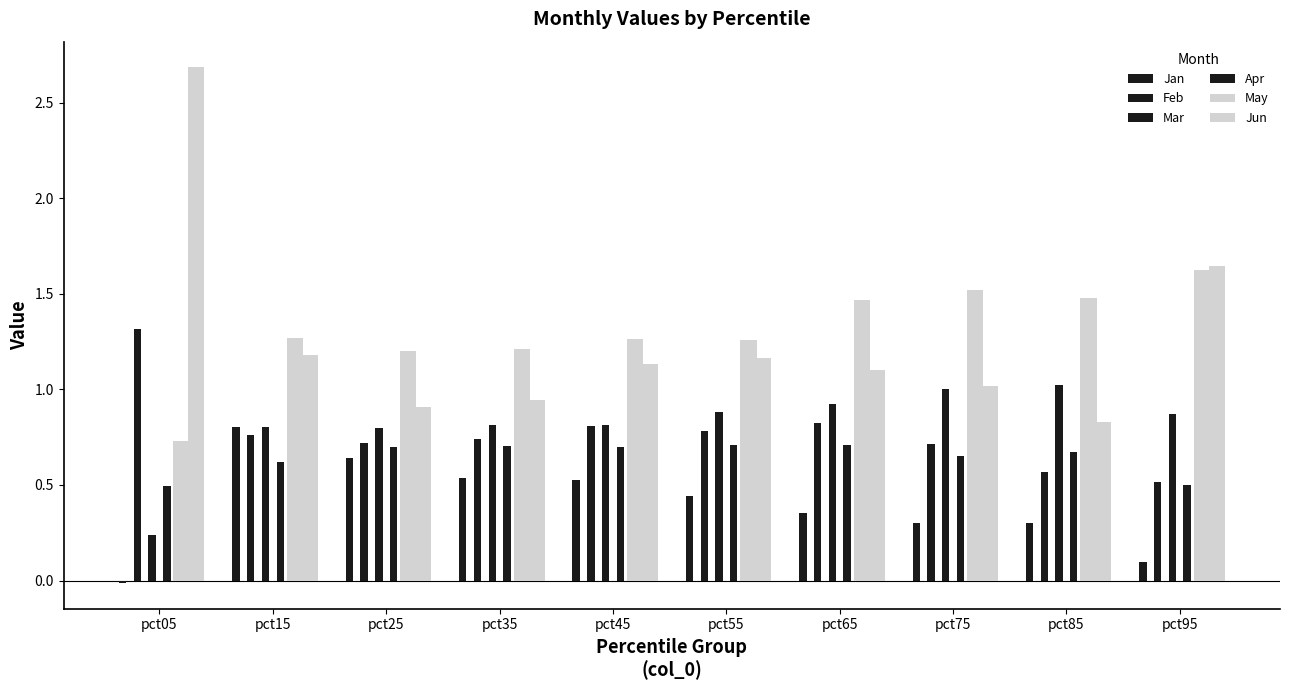

Reading left to right, extract all data points from this chart.

Jan: pct05=-0.0	pct15=0.8	pct25=0.6	pct35=0.5	pct45=0.5	pct55=0.4	pct65=0.4	pct75=0.3	pct85=0.3	pct95=0.1
Feb: pct05=1.3	pct15=0.8	pct25=0.7	pct35=0.7	pct45=0.8	pct55=0.8	pct65=0.8	pct75=0.7	pct85=0.6	pct95=0.5
Mar: pct05=0.2	pct15=0.8	pct25=0.8	pct35=0.8	pct45=0.8	pct55=0.9	pct65=0.9	pct75=1.0	pct85=1.0	pct95=0.9
Apr: pct05=0.5	pct15=0.6	pct25=0.7	pct35=0.7	pct45=0.7	pct55=0.7	pct65=0.7	pct75=0.6	pct85=0.7	pct95=0.5
May: pct05=0.7	pct15=1.3	pct25=1.2	pct35=1.2	pct45=1.3	pct55=1.3	pct65=1.5	pct75=1.5	pct85=1.5	pct95=1.6
Jun: pct05=2.7	pct15=1.2	pct25=0.9	pct35=0.9	pct45=1.1	pct55=1.2	pct65=1.1	pct75=1.0	pct85=0.8	pct95=1.6